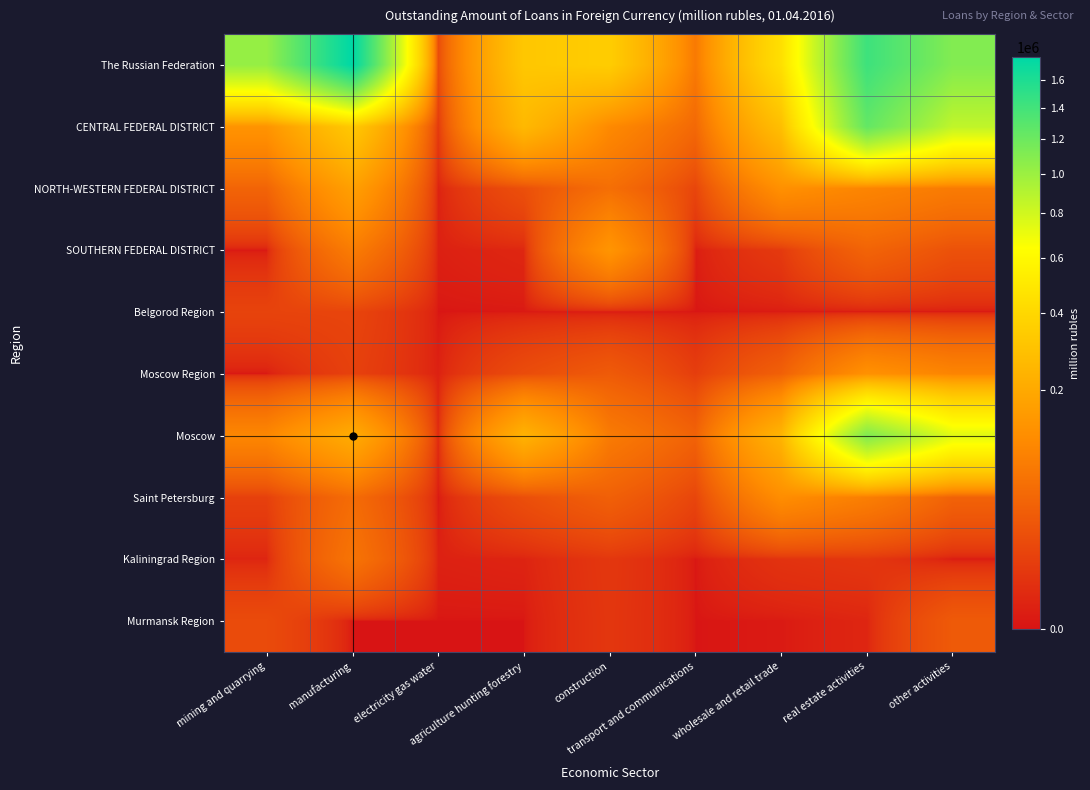

How many data points does each series have?

9